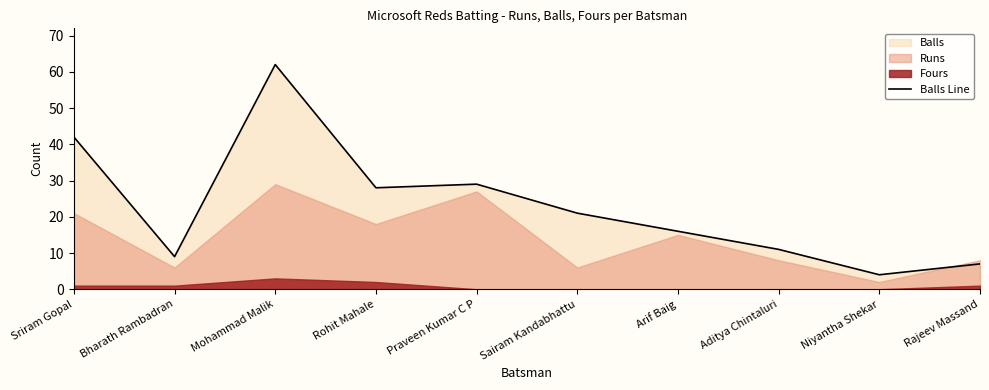

Which has a higher value, Niyantha Shekar or Arif Baig?

Arif Baig